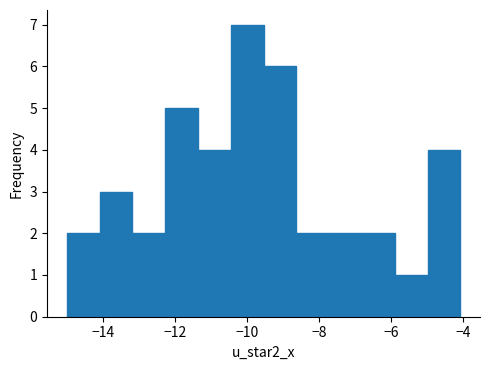

Reading left to right, transcribe this chart: for each bar, give the range it covers on the x-axis and its height. Neither the bar edges nor the heights are printed on the chart, so give them approximately, as read against the axes.

-15.0 to -14.2: 2
-14.2 to -13.2: 3
-13.2 to -12.2: 2
-12.2 to -11.4: 5
-11.4 to -10.4: 4
-10.4 to -9.6: 7
-9.6 to -8.6: 6
-8.6 to -7.8: 2
-7.8 to -6.8: 2
-6.8 to -5.8: 2
-5.8 to -5.0: 1
-5.0 to -4.0: 4